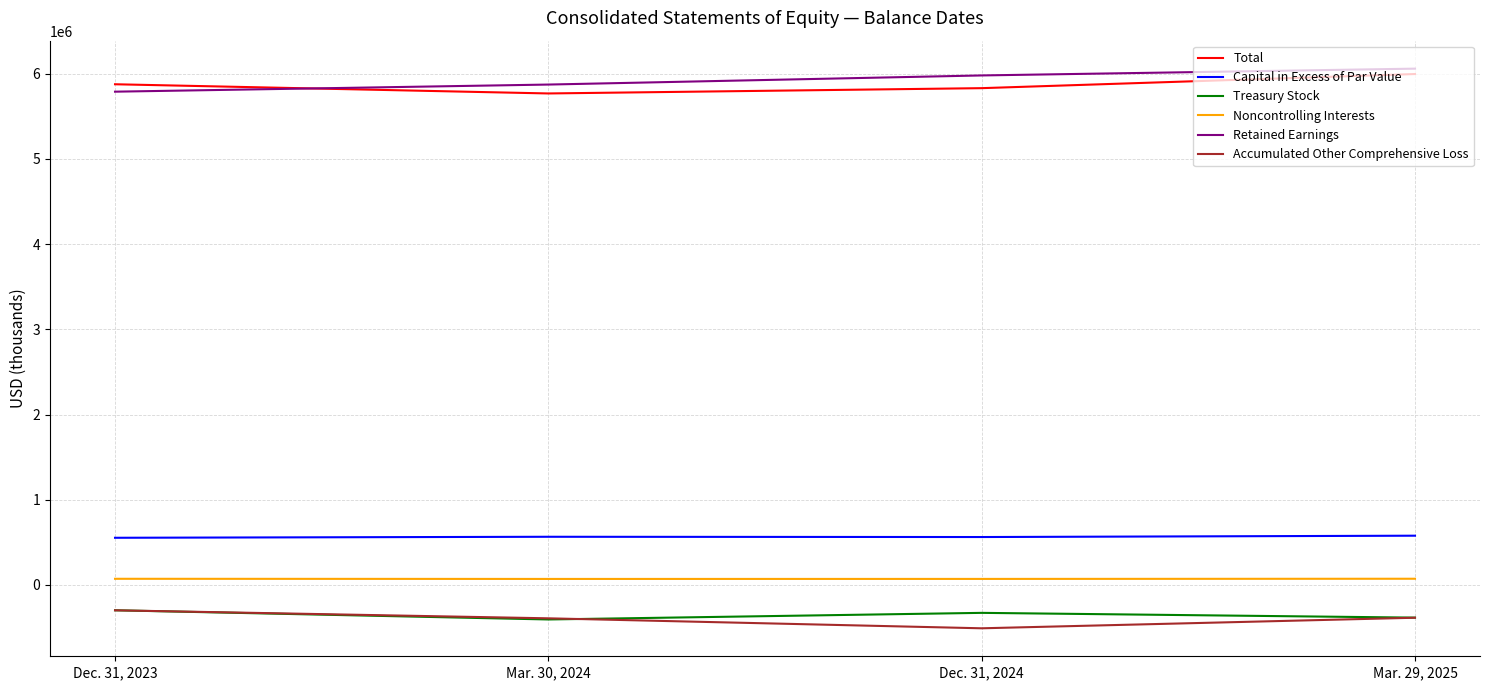

Count the number of categories in the chart.

4